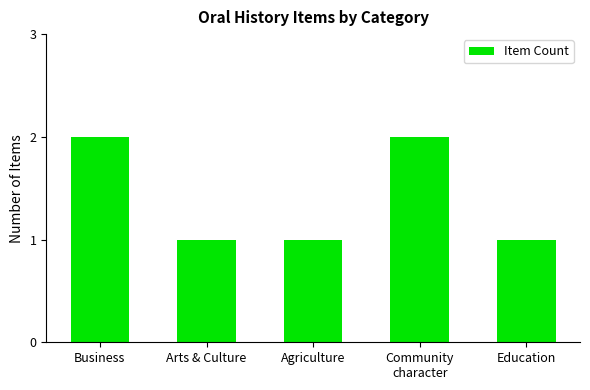

Reading left to right, transcribe all the data shown in this chart.

Business=2	Arts & Culture=1	Agriculture=1	Community
character=2	Education=1